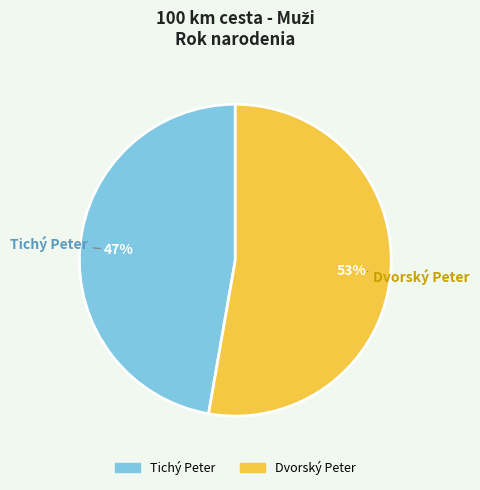

Combined, do Dvorský Peter and Tichý Peter account for over 50%?

Yes